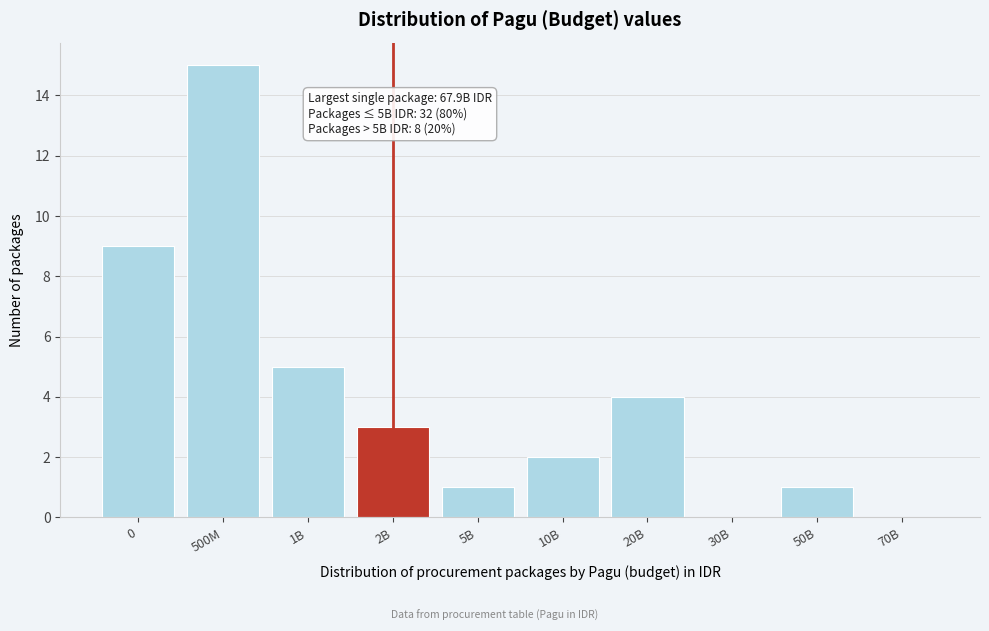

Reading left to right, extract all data points from this chart.

0=9	500M=15	1B=5	2B=3	5B=1	10B=2	20B=4	30B=0	50B=1	70B=0